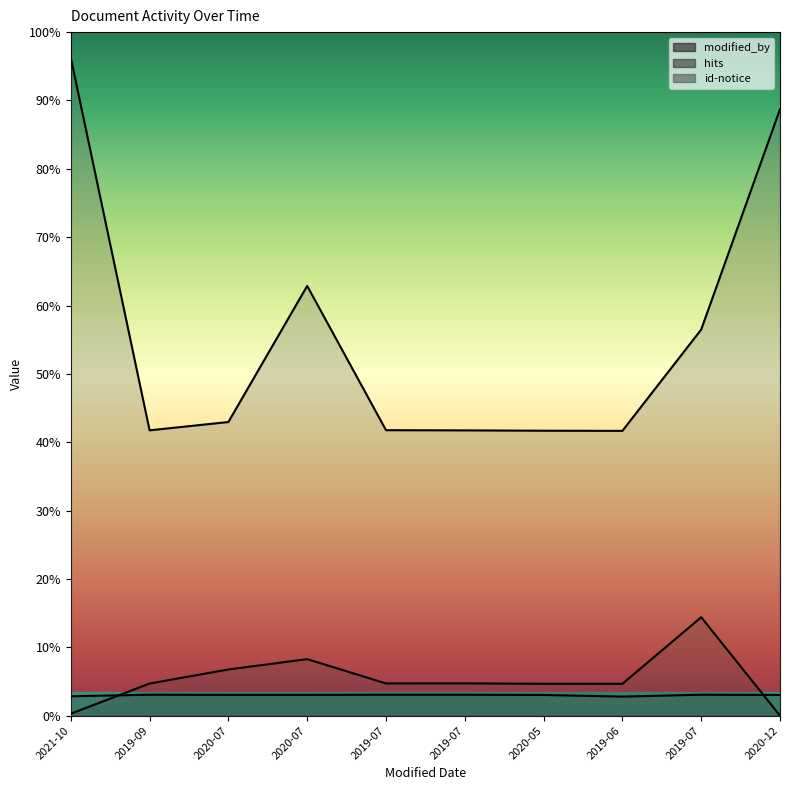

What is the label of the 7th point from the right?

2020-07